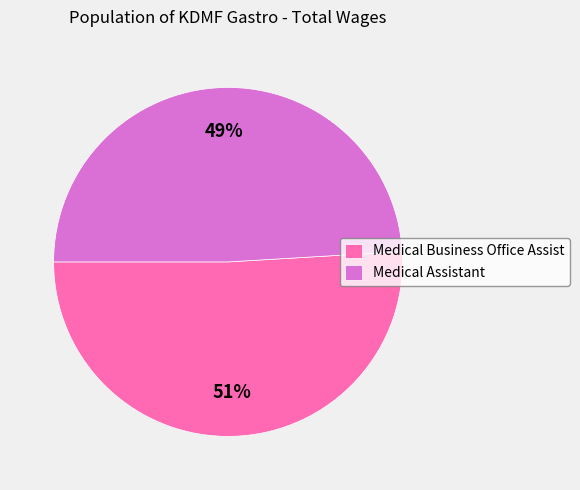

True or false: Medical Business Office Assist accounts for 51% of the total.

True